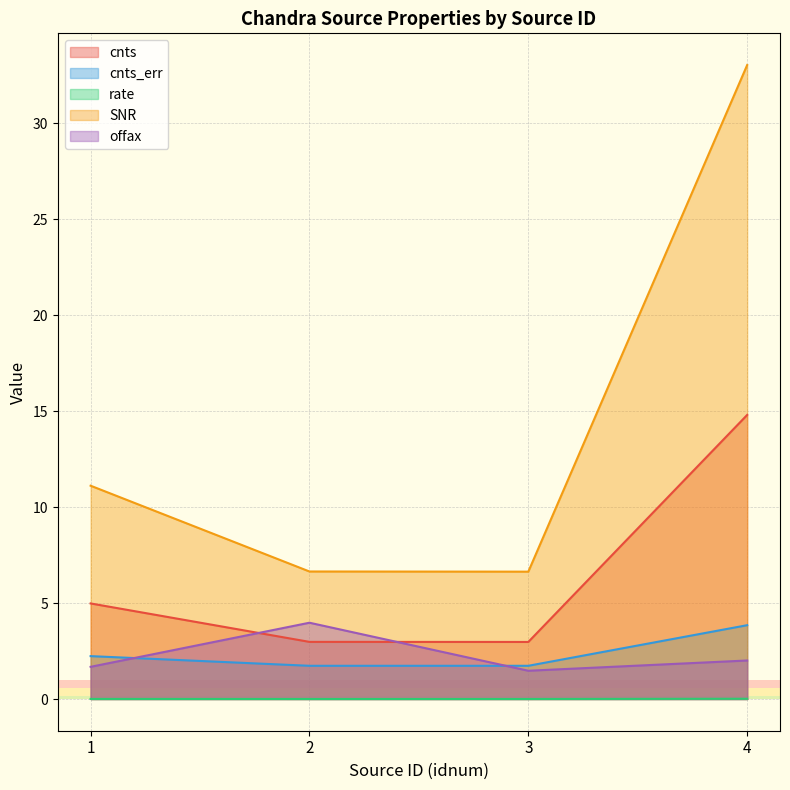

At which category is the sum across all series the highest?

4